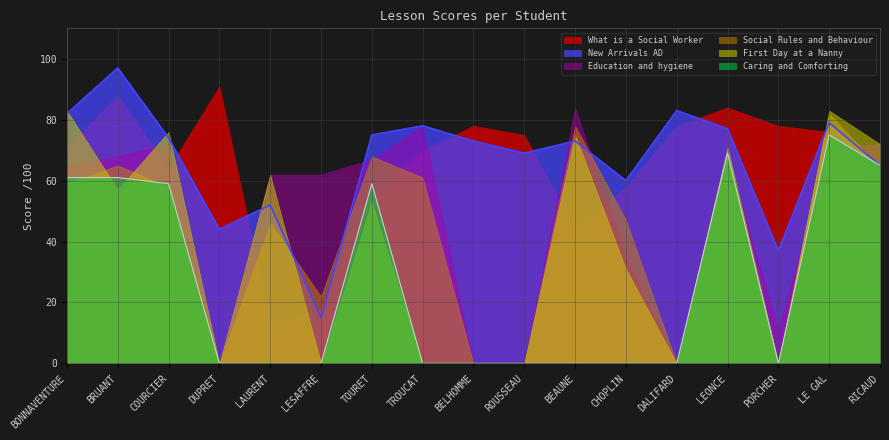

What is the maximum value for New Arrivals AD?

97